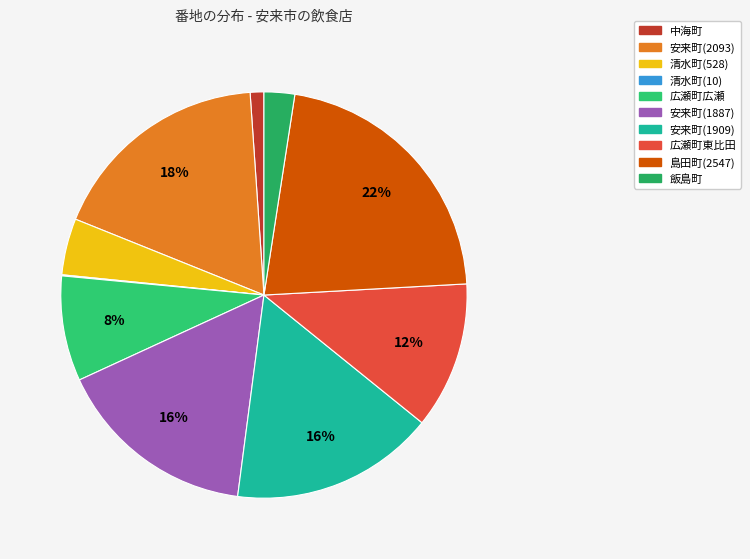

What is the change in value from 広瀬町広瀬 to 安来町(1909)?

+926